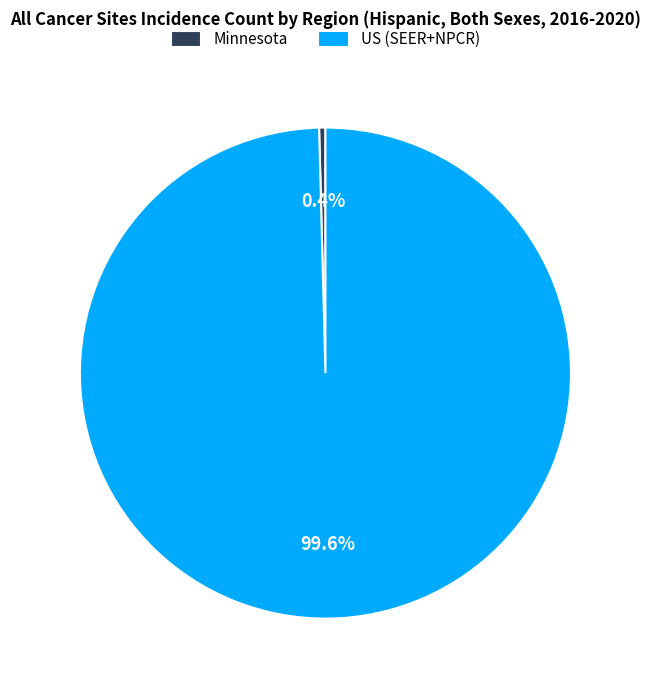

How many segments does this pie chart have?

2